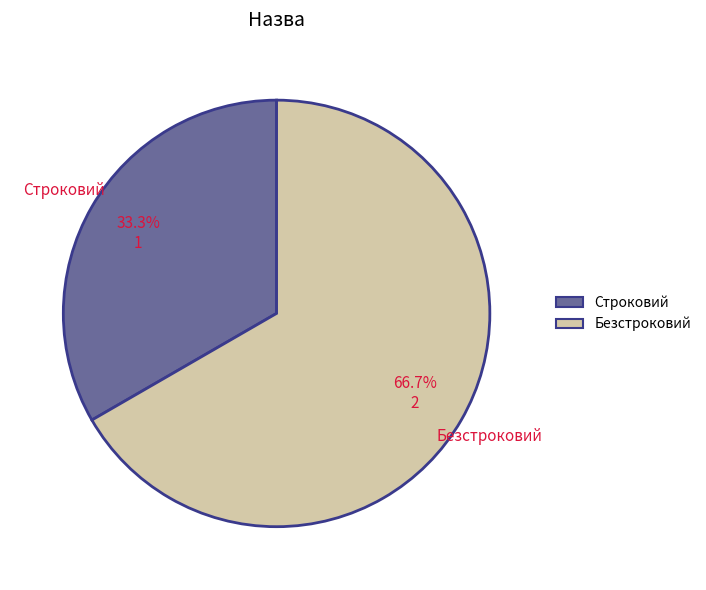

Is it true that Безстроковий is 67% of the pie?

True